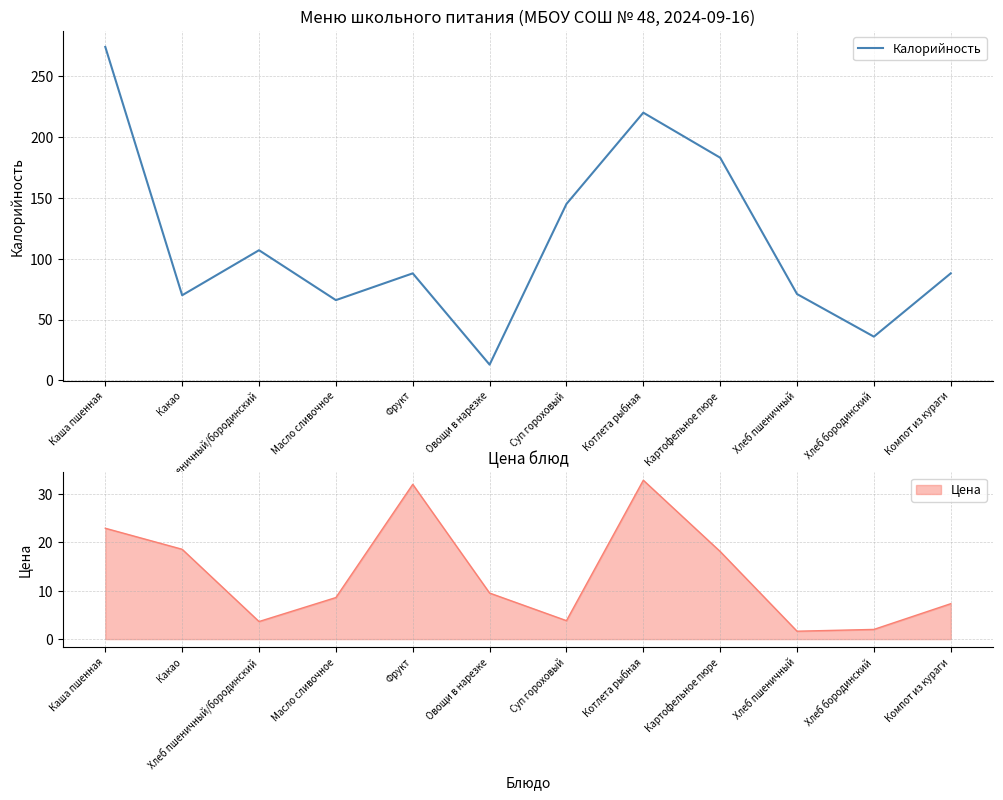

True or false: the data has more than 0 interior local peaks.

True